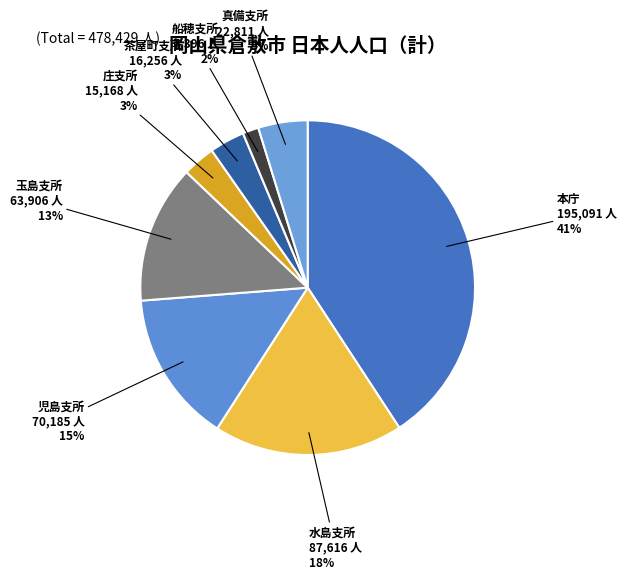

To the nearest percent, what portion does 児島支所 represent?

15%